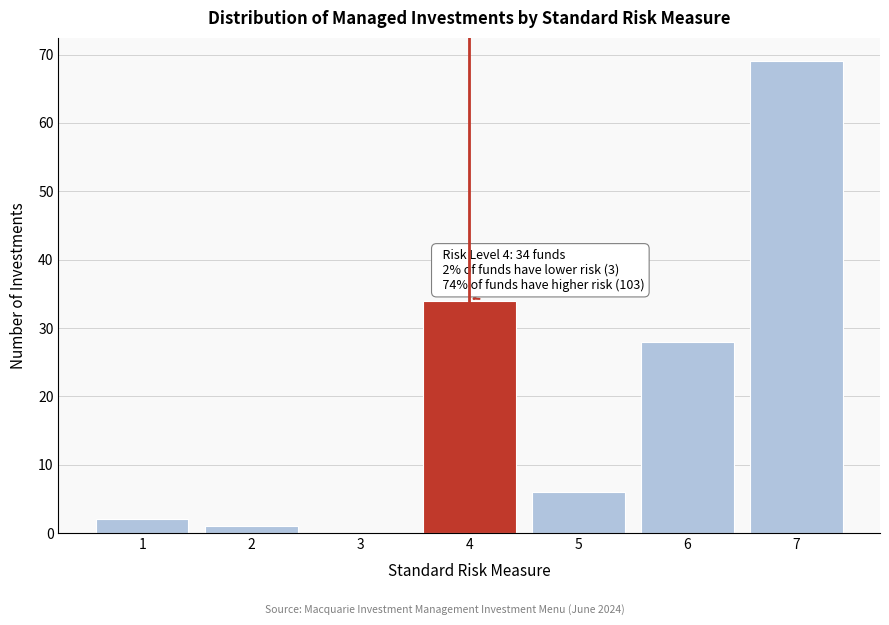

Reading right to left, transcribe all the data shown in this chart.

7=69	6=28	5=6	4=34	3=0	2=1	1=2